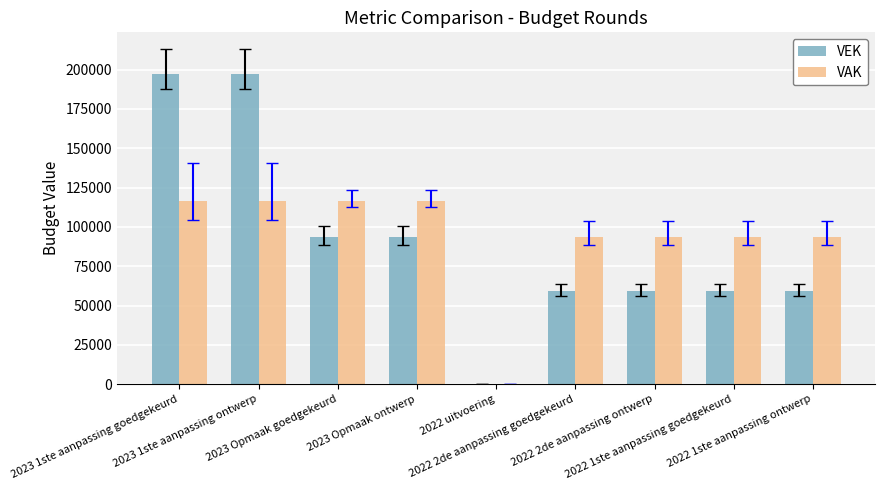

How many series are shown in this chart?

2